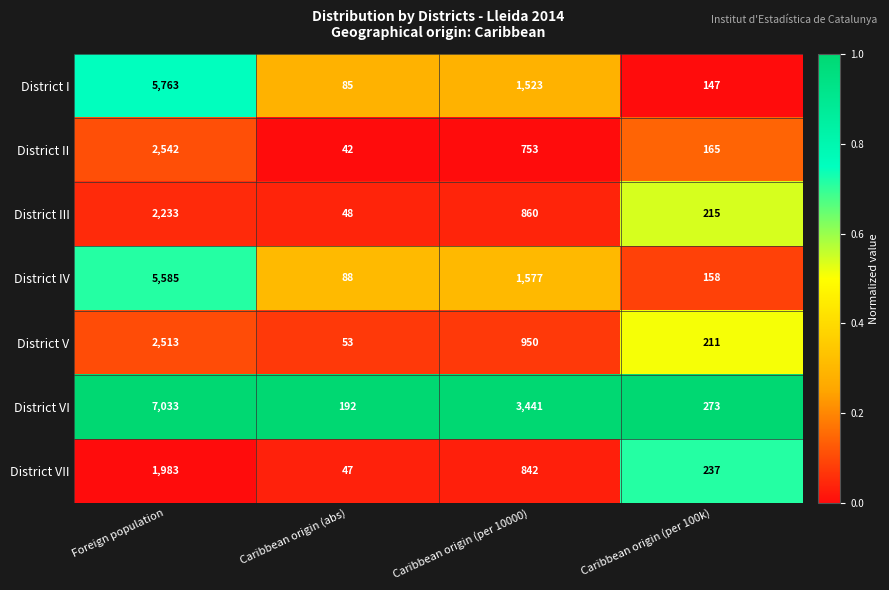

Between Caribbean origin (abs) and Caribbean origin (per 100k), which series saw the biggest shift?

District VII